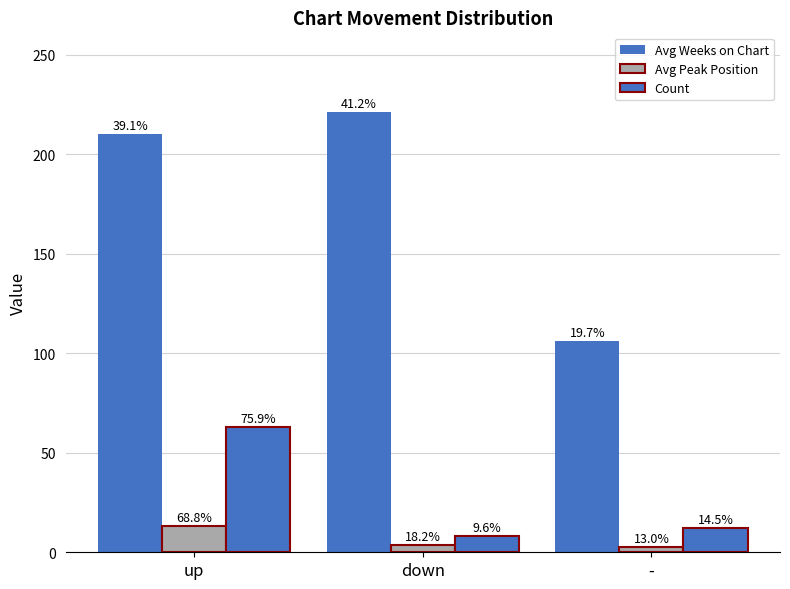

At which label is Count closest to 35?

-